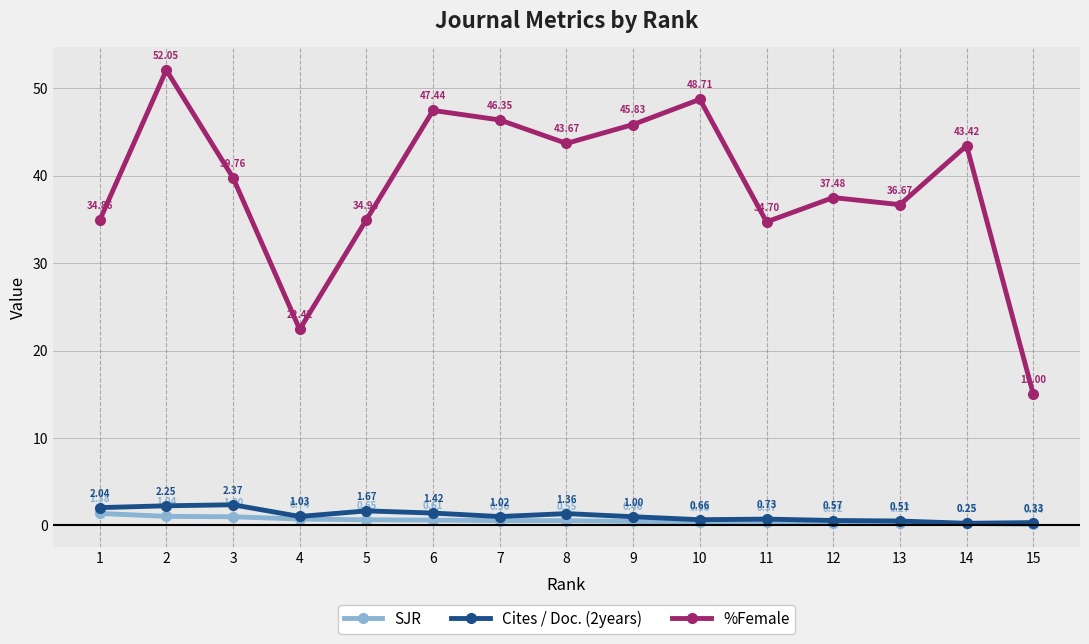

Between 1 and 10, which series saw the biggest shift?

%Female